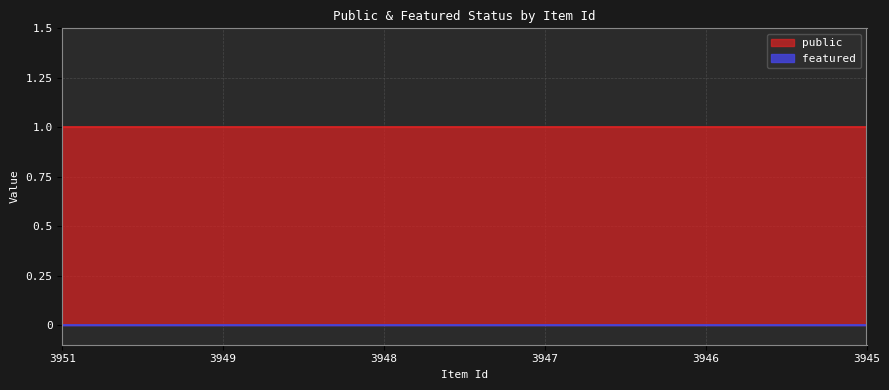

What are all the series names shown in the legend?

public, featured